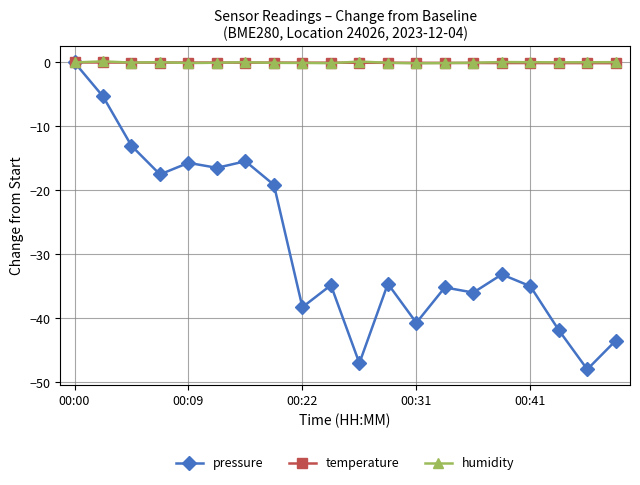

Does the chart have visible grid lines?

Yes